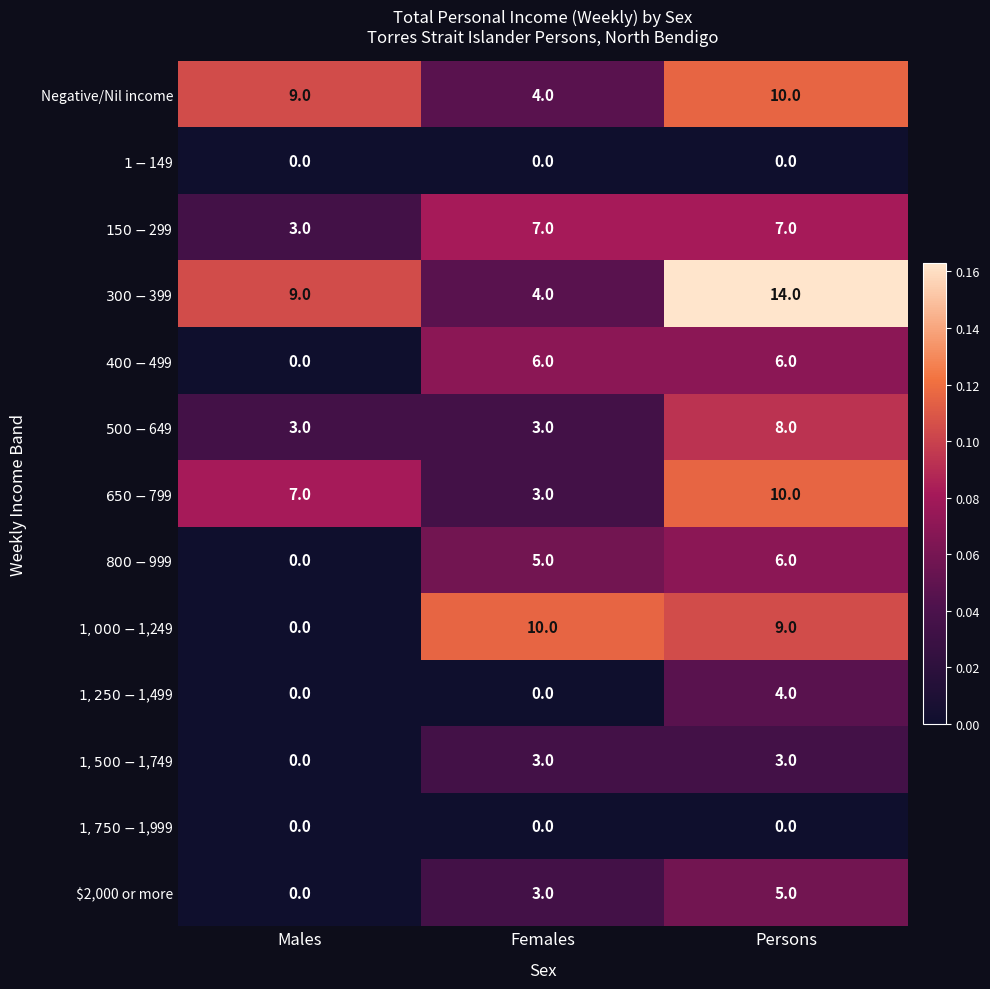

What is the maximum value shown in the chart?

14